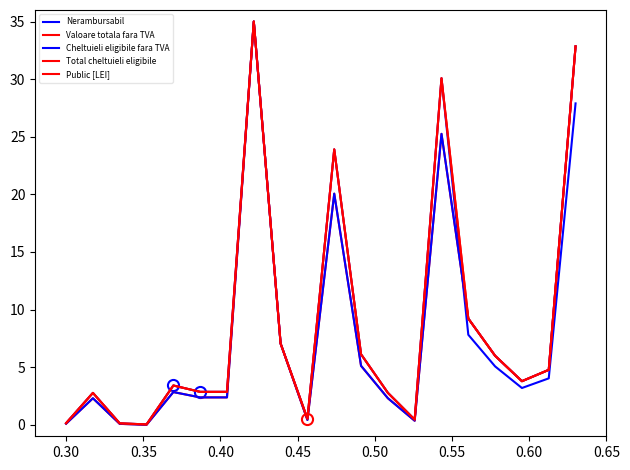

Is this an area chart (filled region under the line)?

No